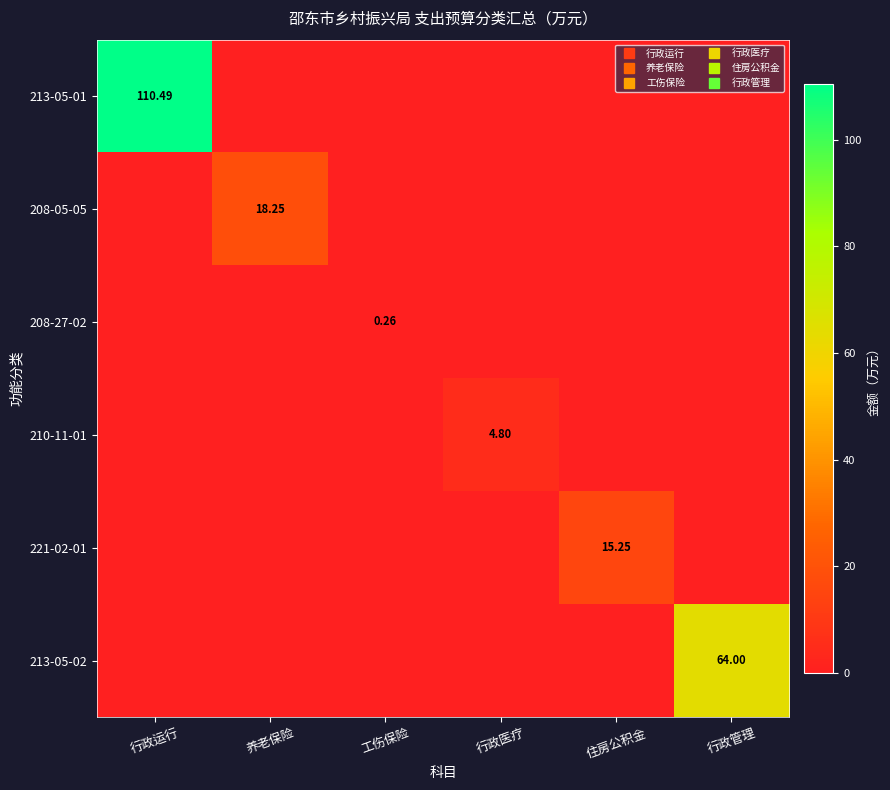

At 养老保险, list the series in order from largest to smallest.

208-05-05, 213-05-01, 208-27-02, 210-11-01, 221-02-01, 213-05-02